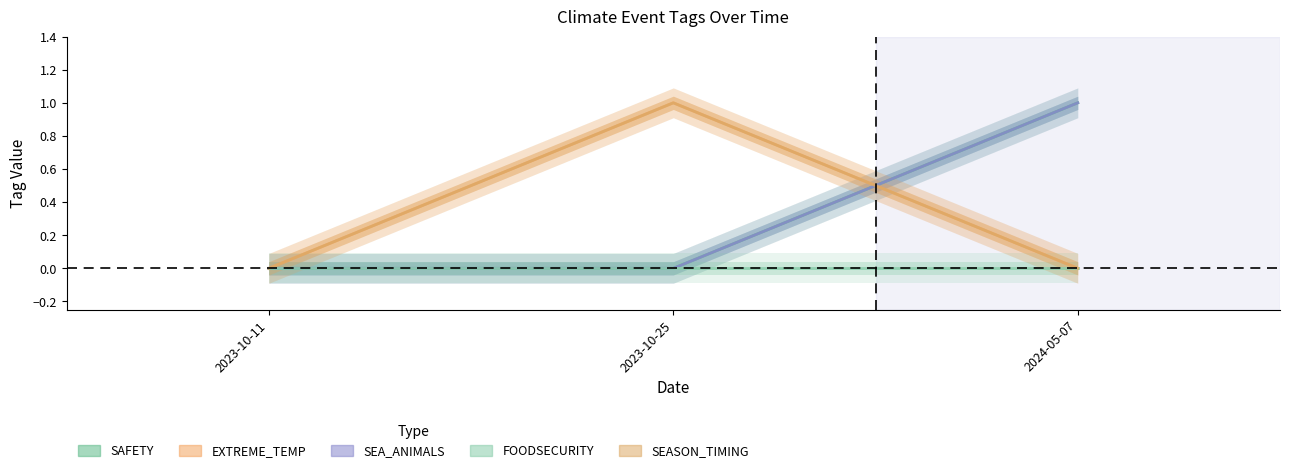

Count the EXTREME_TEMP values in the range 0 to 1.

3